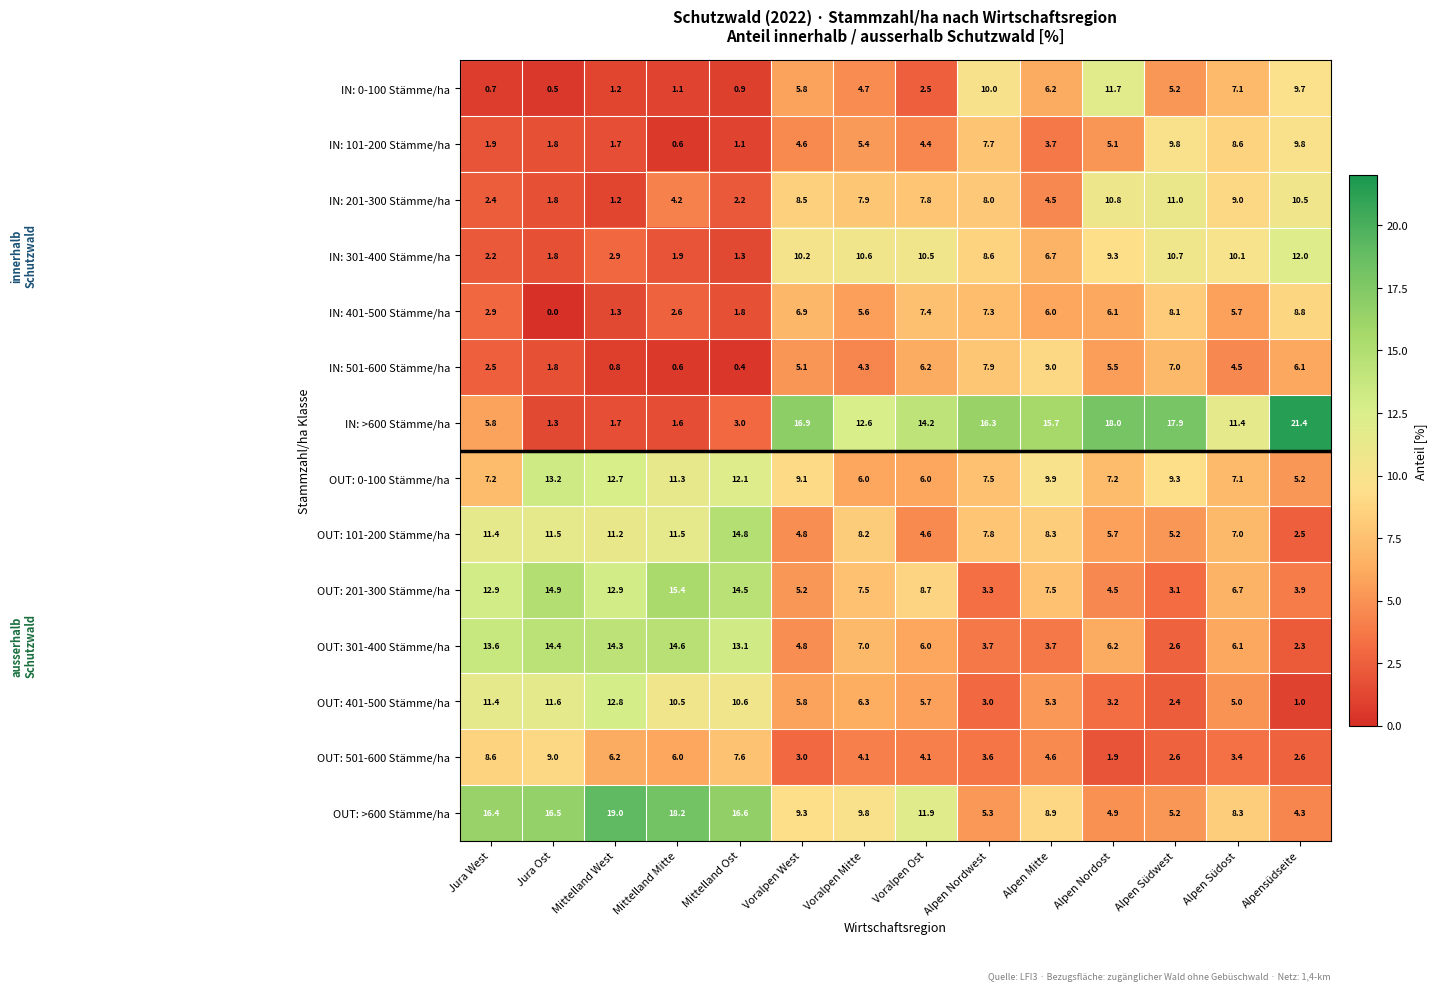

Which series has the largest total across all categories?

IN: >600 Stämme/ha